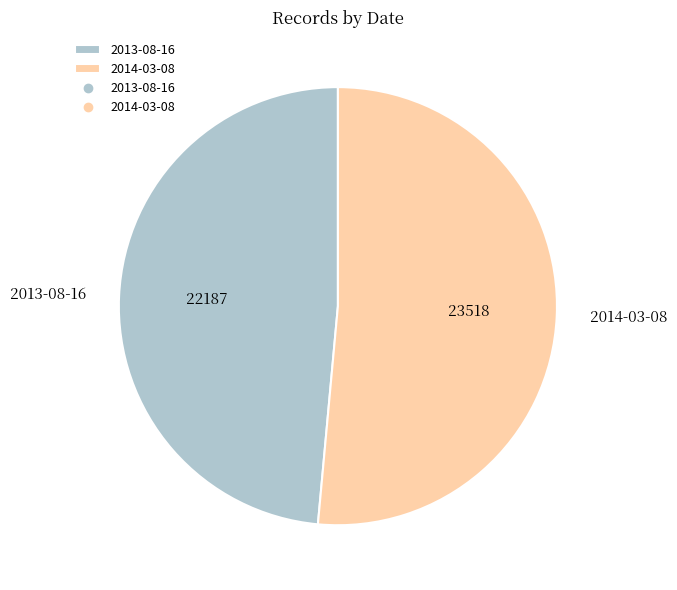

Is it true that 2014-03-08 is 51% of the pie?

True